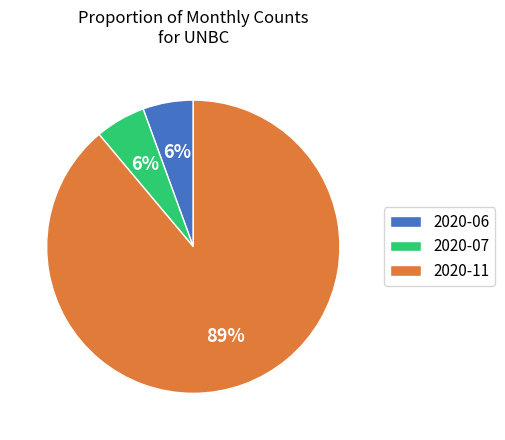

The 2020-06 slice represents 6% of the pie. True or false?

True